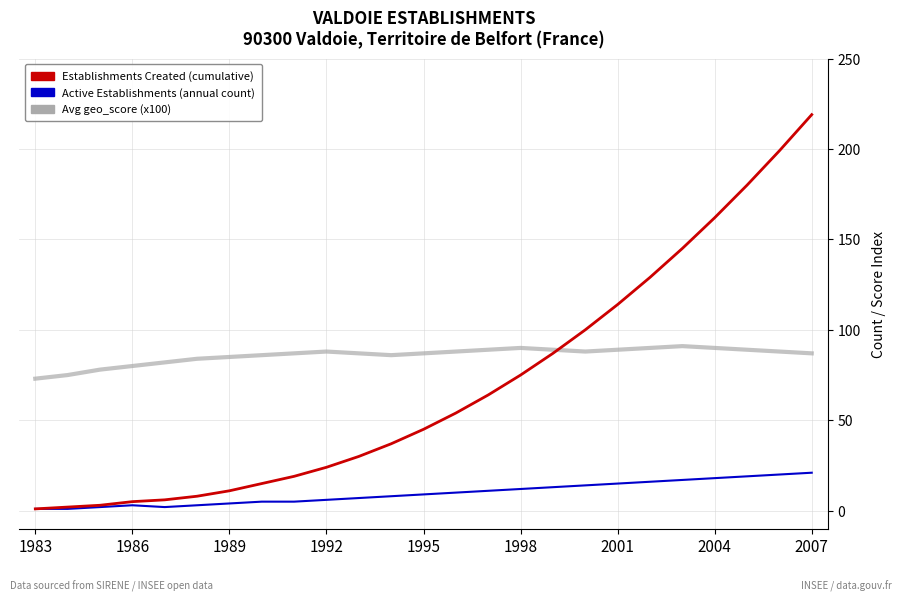

What is the maximum value shown in the chart?

219